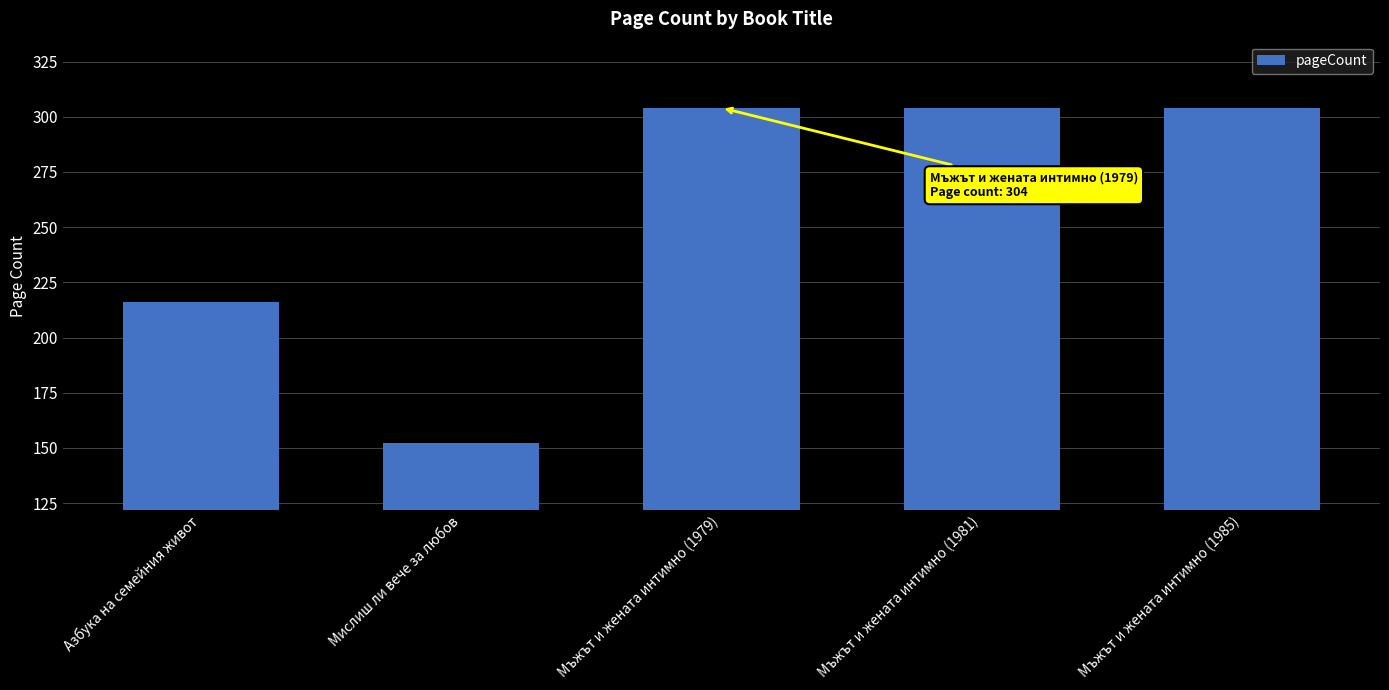

What is the sum of the values at Мислиш ли вече за любов and Мъжът и жената интимно (1985)?

456